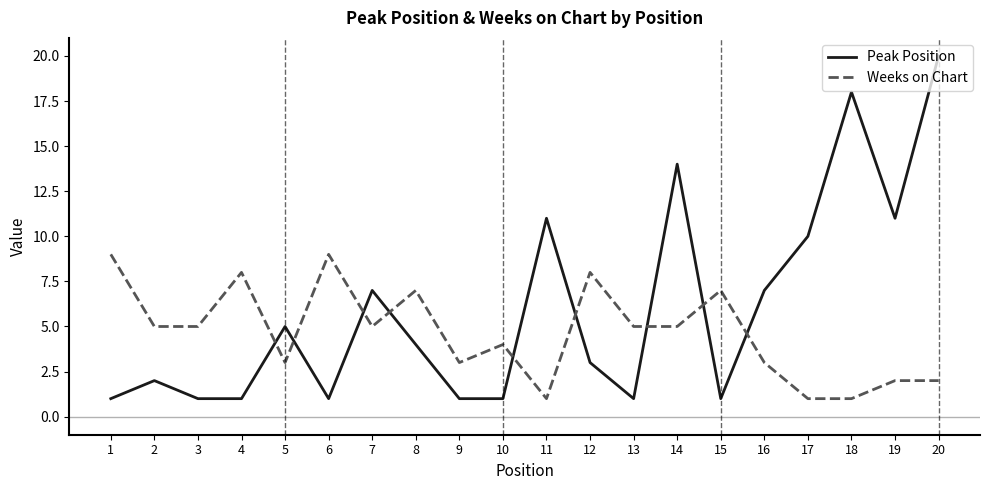

What is the sum of all Weeks on Chart values?

93